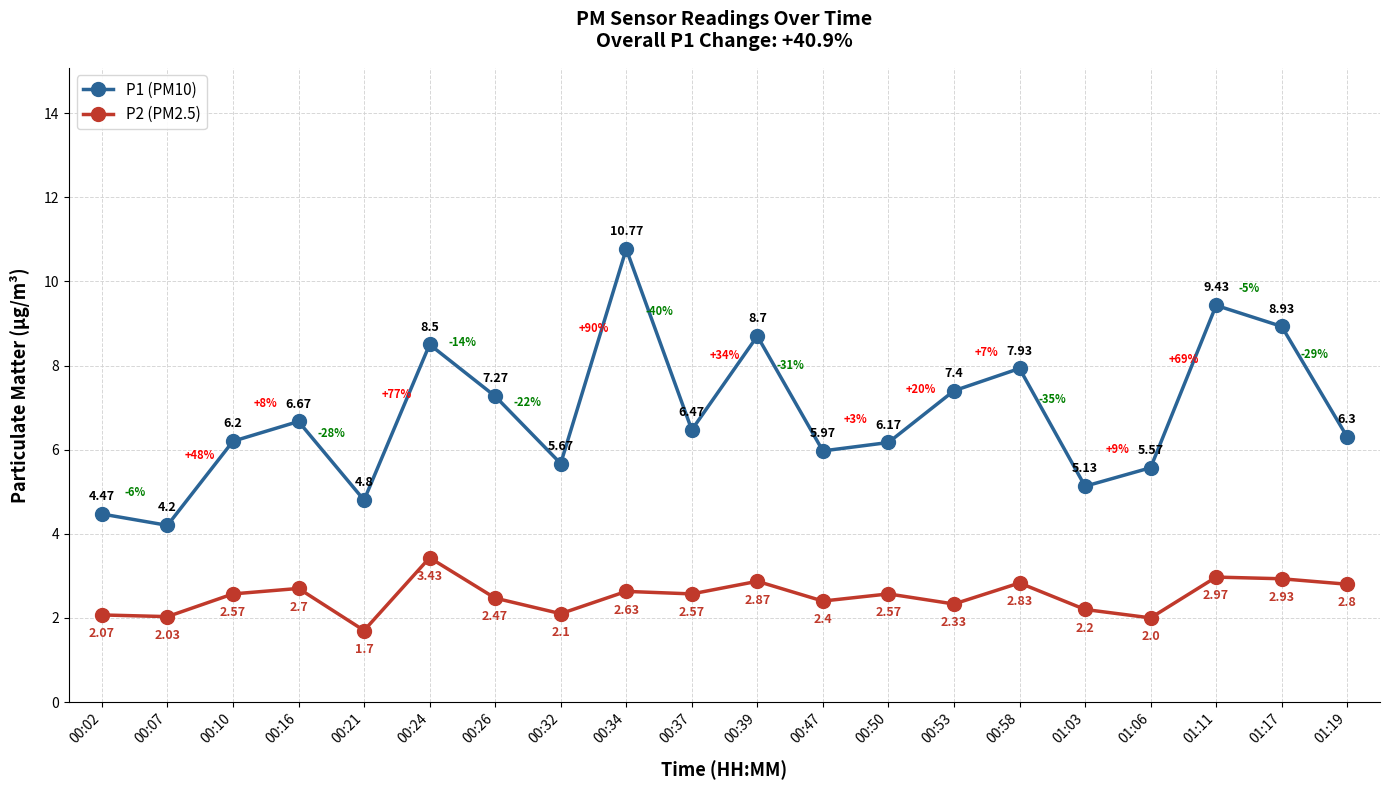

True or false: P2 (PM2.5) and P1 (PM10) cross at least once.

False